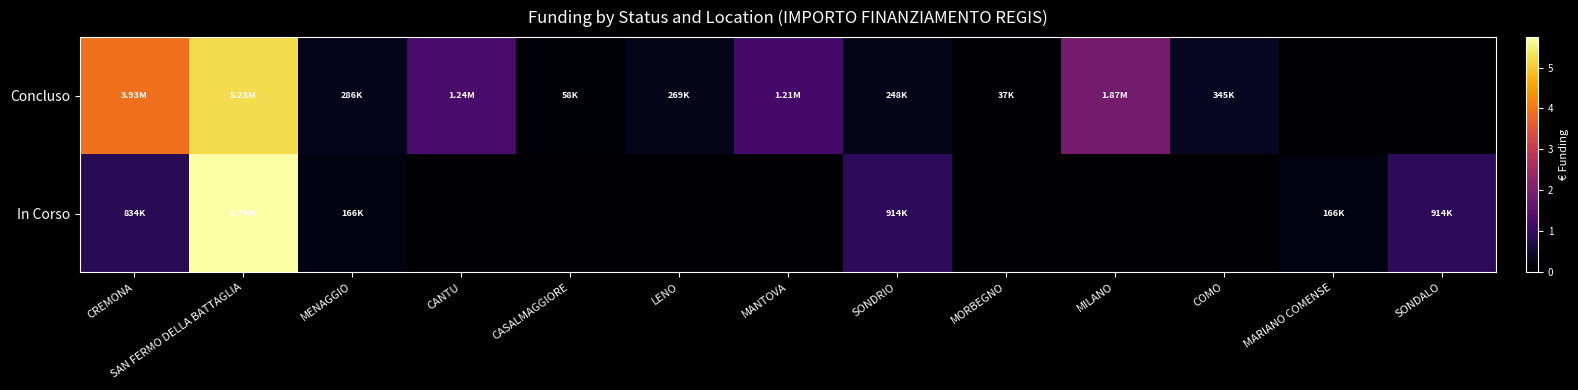

What is the spread (max minus min) of values at MANTOVA?

1206048.8